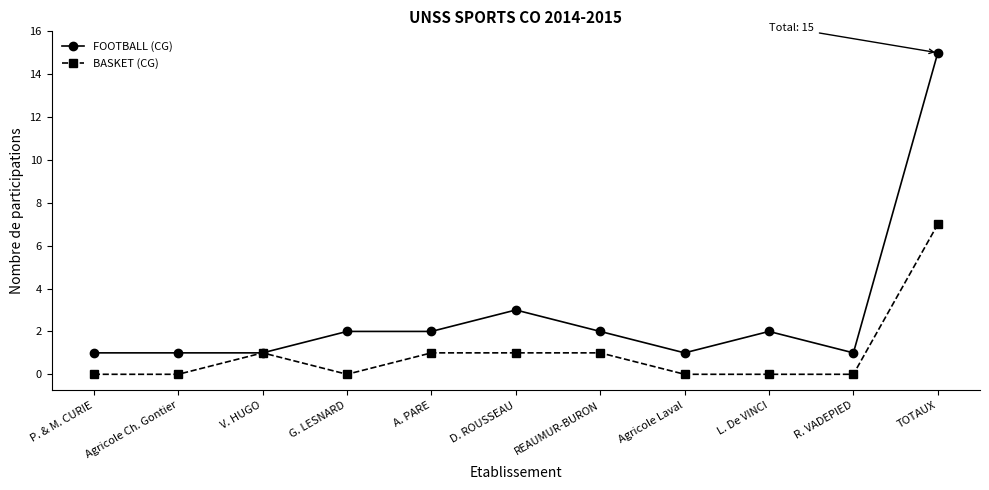

What is the maximum value for BASKET (CG)?

7